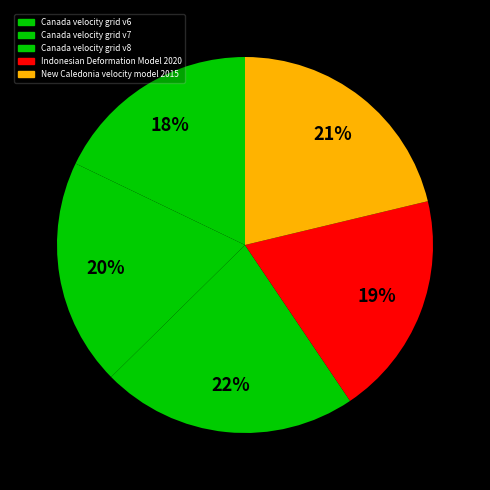

What is the ratio of the value at Indonesian Deformation Model 2020 to the value at Canada velocity grid v6?

1.1